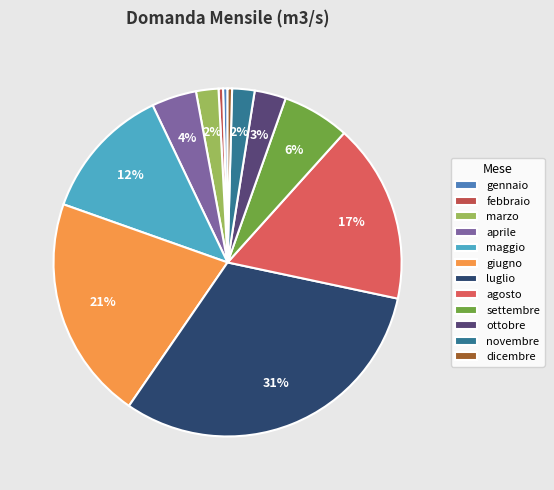

How many segments does this pie chart have?

12